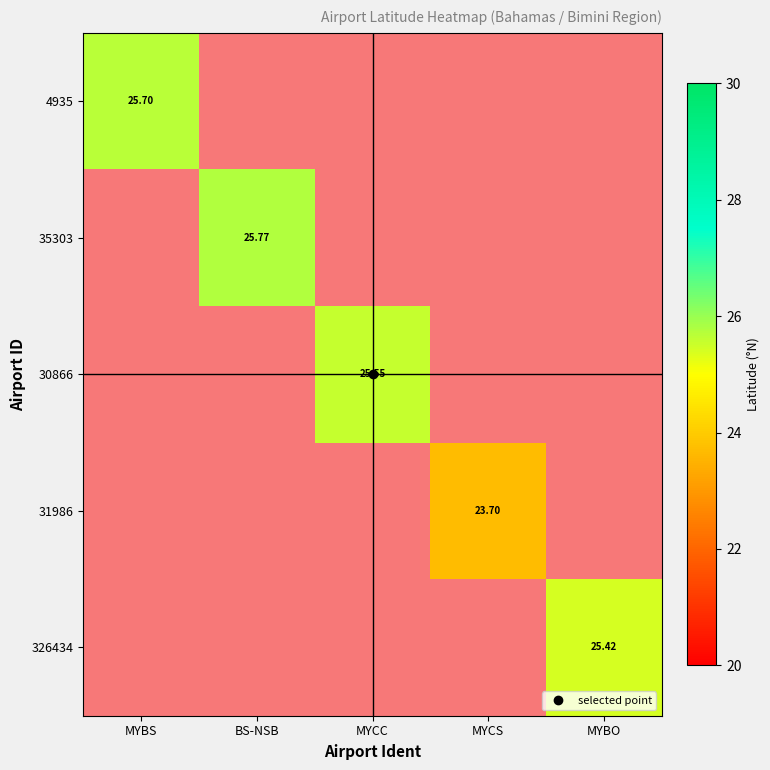

True or false: 4935 has a value of 25.7 at MYBS.

True